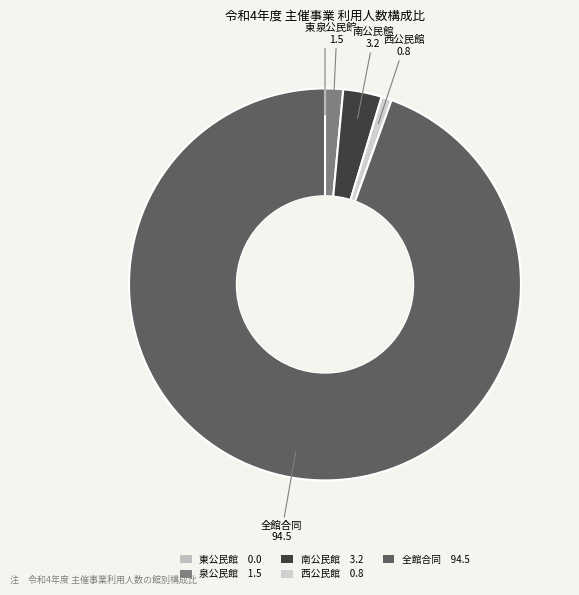

What is the ratio of the value at 全館合同 94.5 to the value at 泉公民館 1.5?

63.4